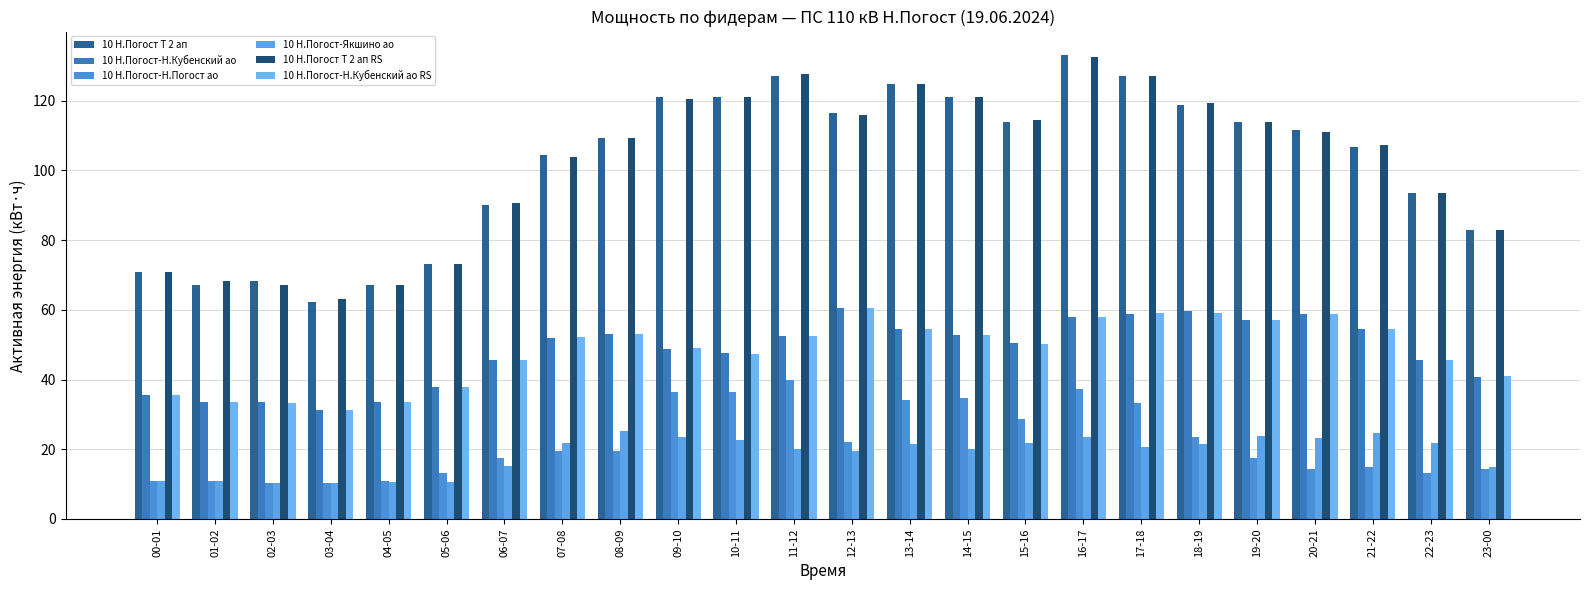

What is the minimum value shown in the chart?

10.2